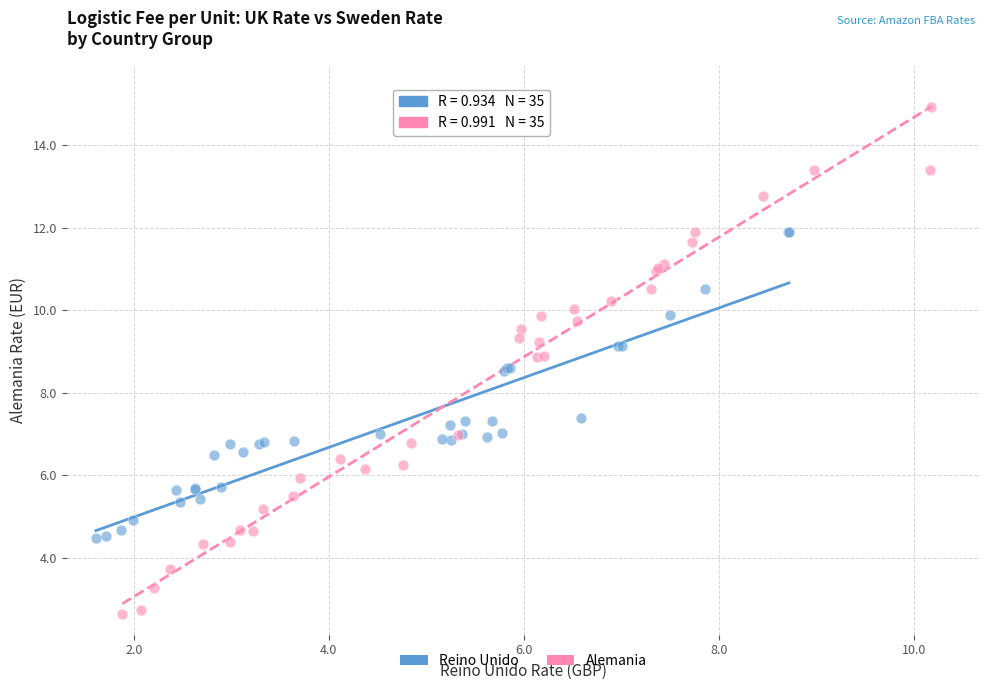

Which series reaches the minimum Y coordinate?

Alemania